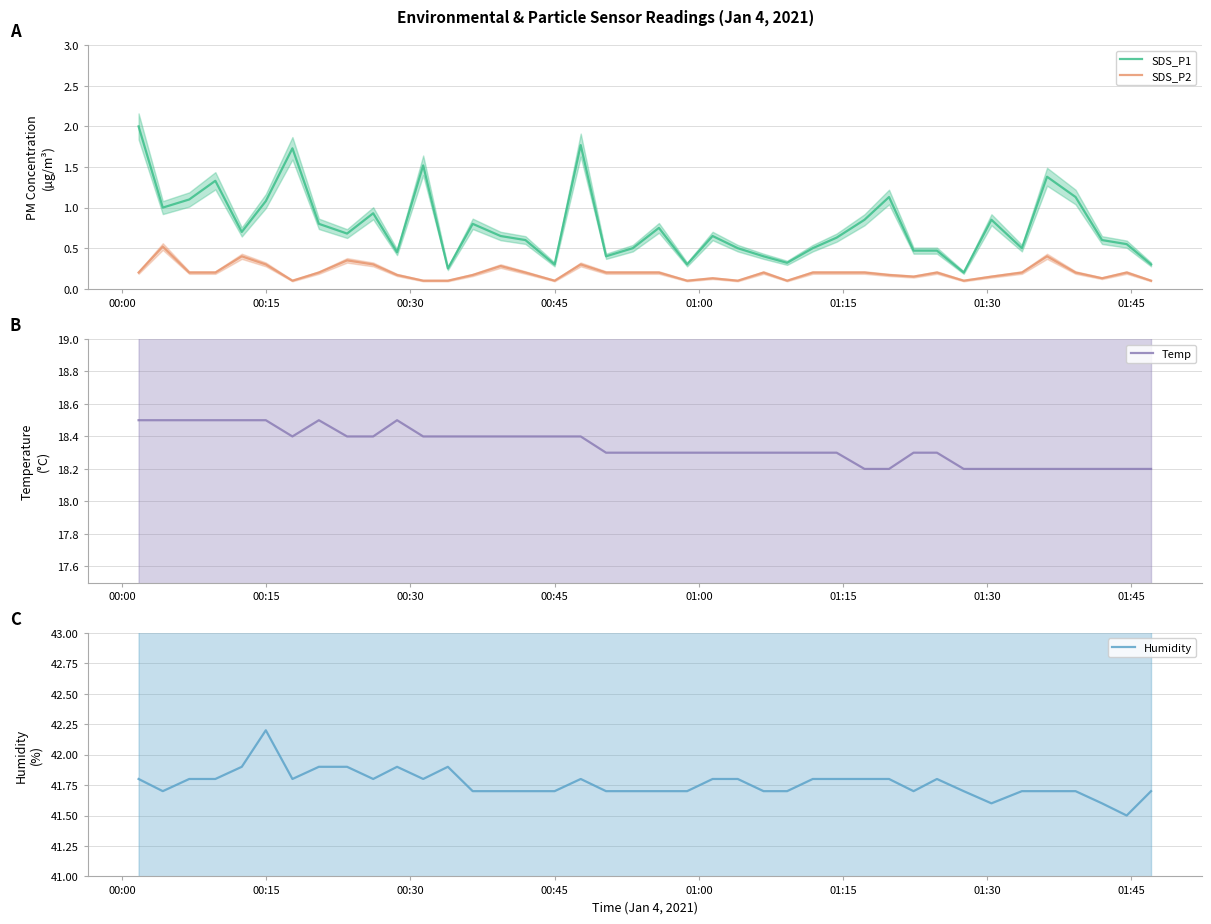

What is the maximum value for SDS_P1?

2.0